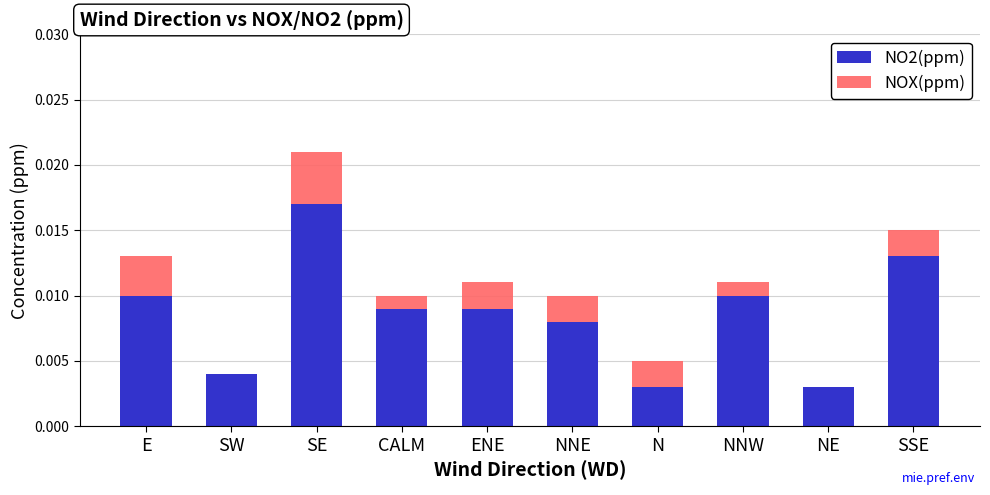

The value of NO2(ppm) at SE is 0.0. True or false?

True